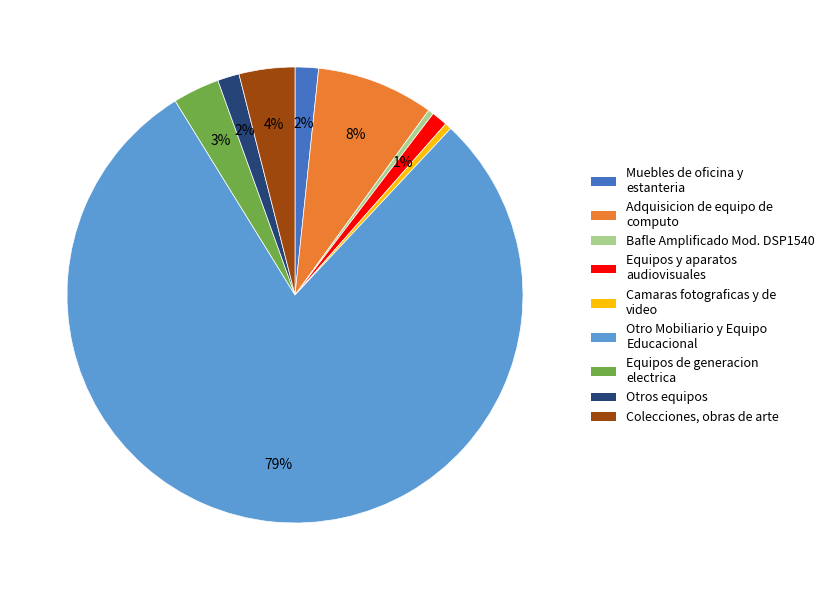

Count the number of slices in the pie.

9